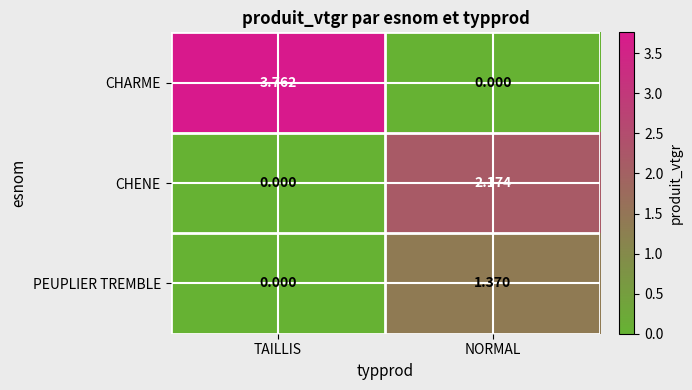

At which label does CHENE reach its minimum?

TAILLIS